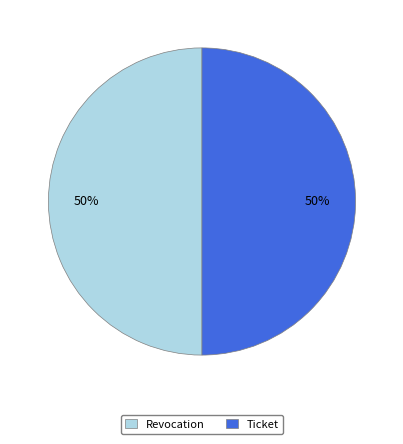

Do Ticket and Revocation together represent more than half of the pie?

Yes